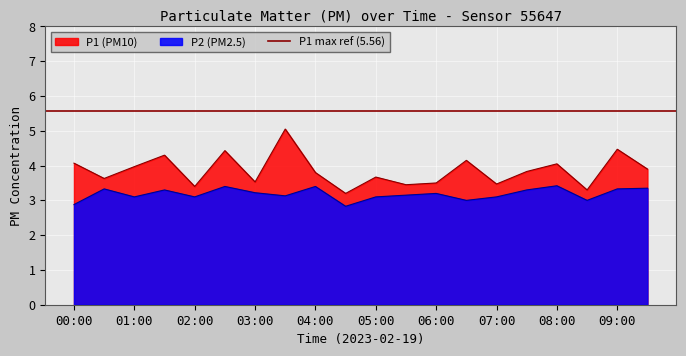

What is the total value across all series at 01:00?

7.1